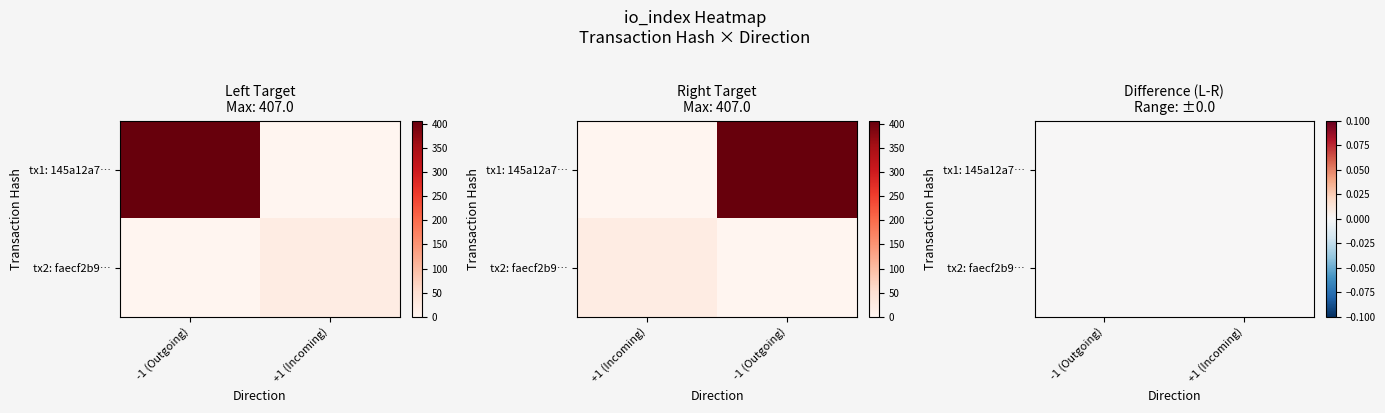

What is the greatest value displayed?

407